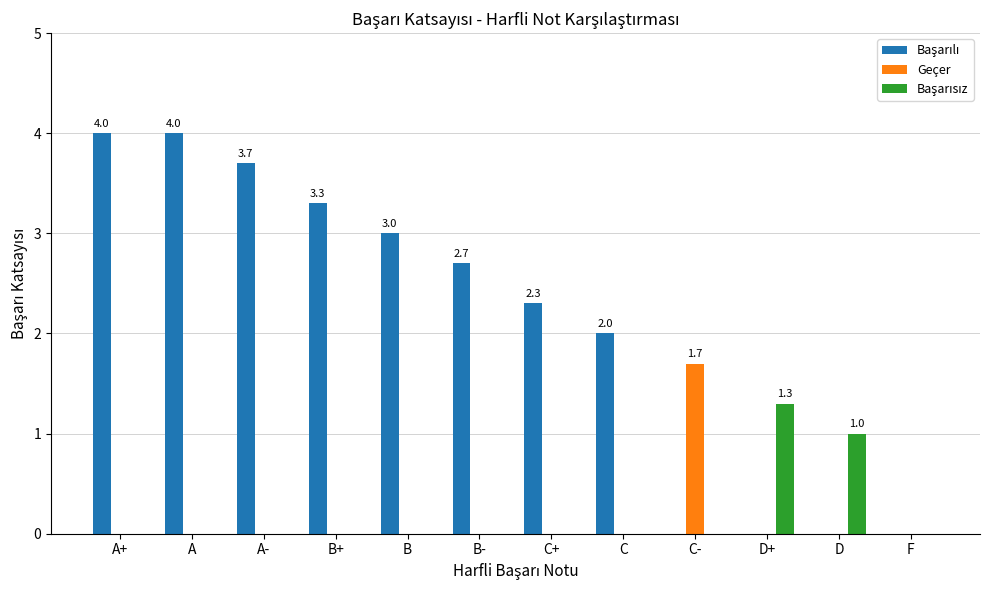

What is the greatest value displayed?

4.0